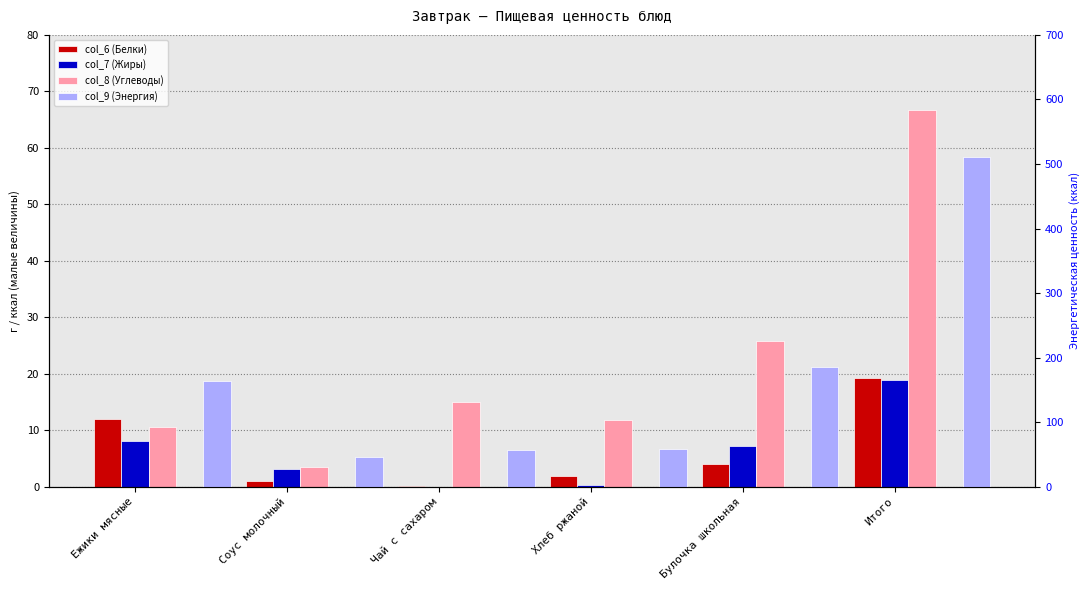

What position from the left is Соус молочный?

2